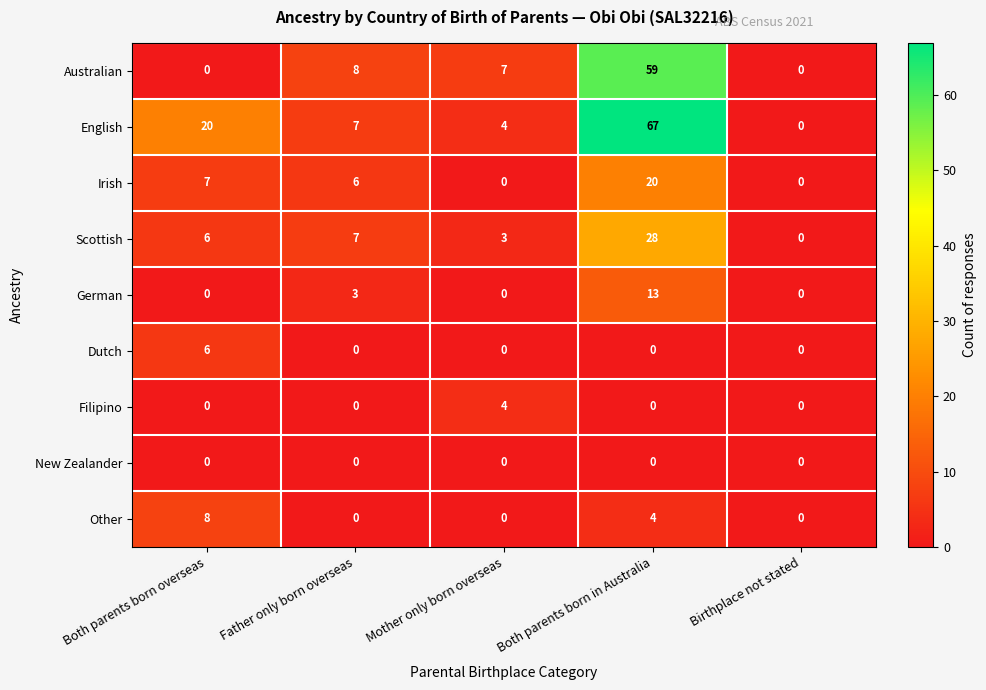

What is the total value across all series at Father only born overseas?

31